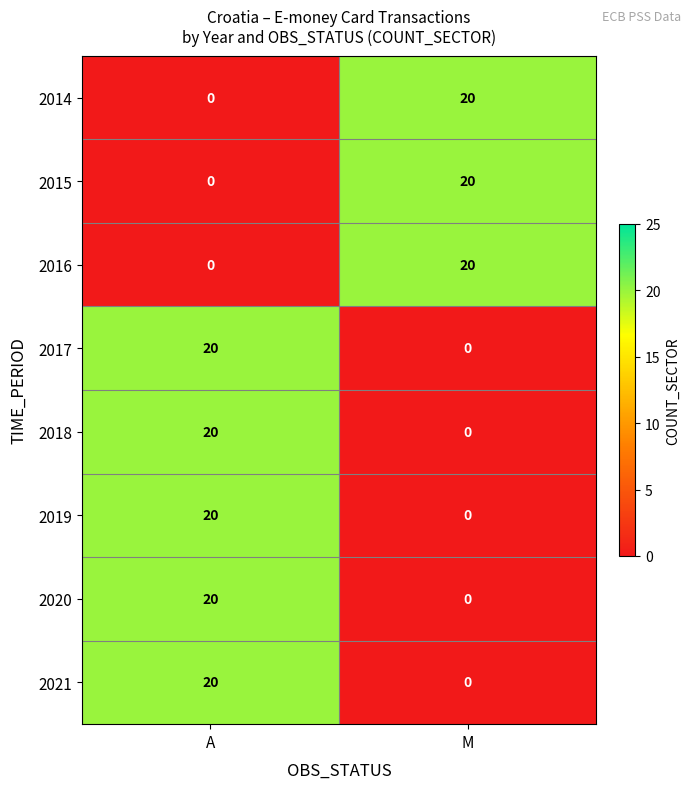

What is the maximum value shown in the chart?

20